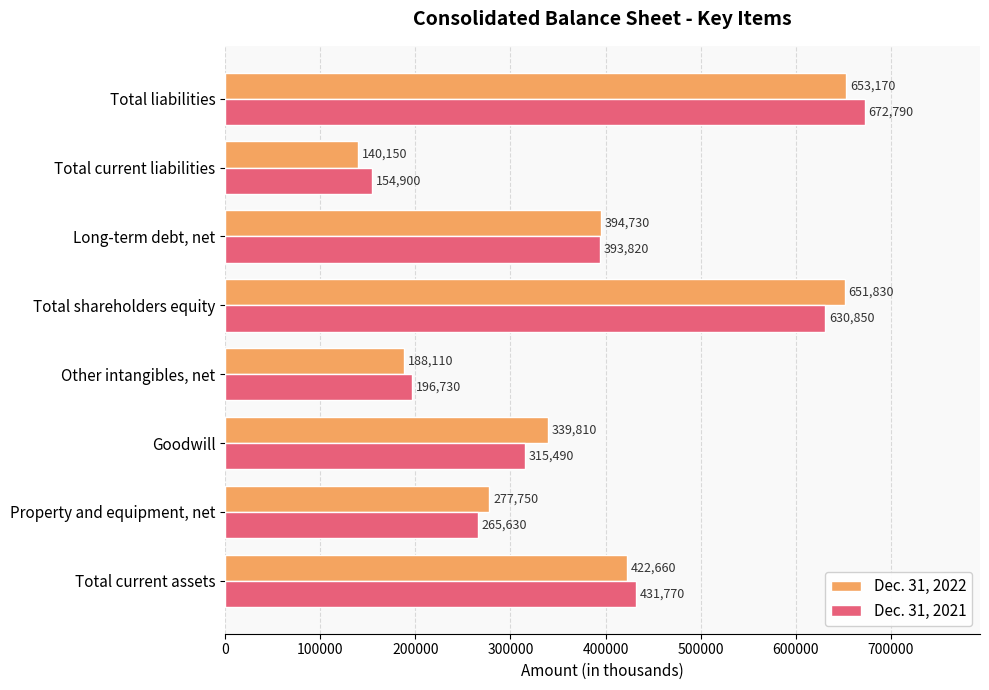

The Dec. 31, 2021 series shows 315490 at Goodwill. True or false?

True